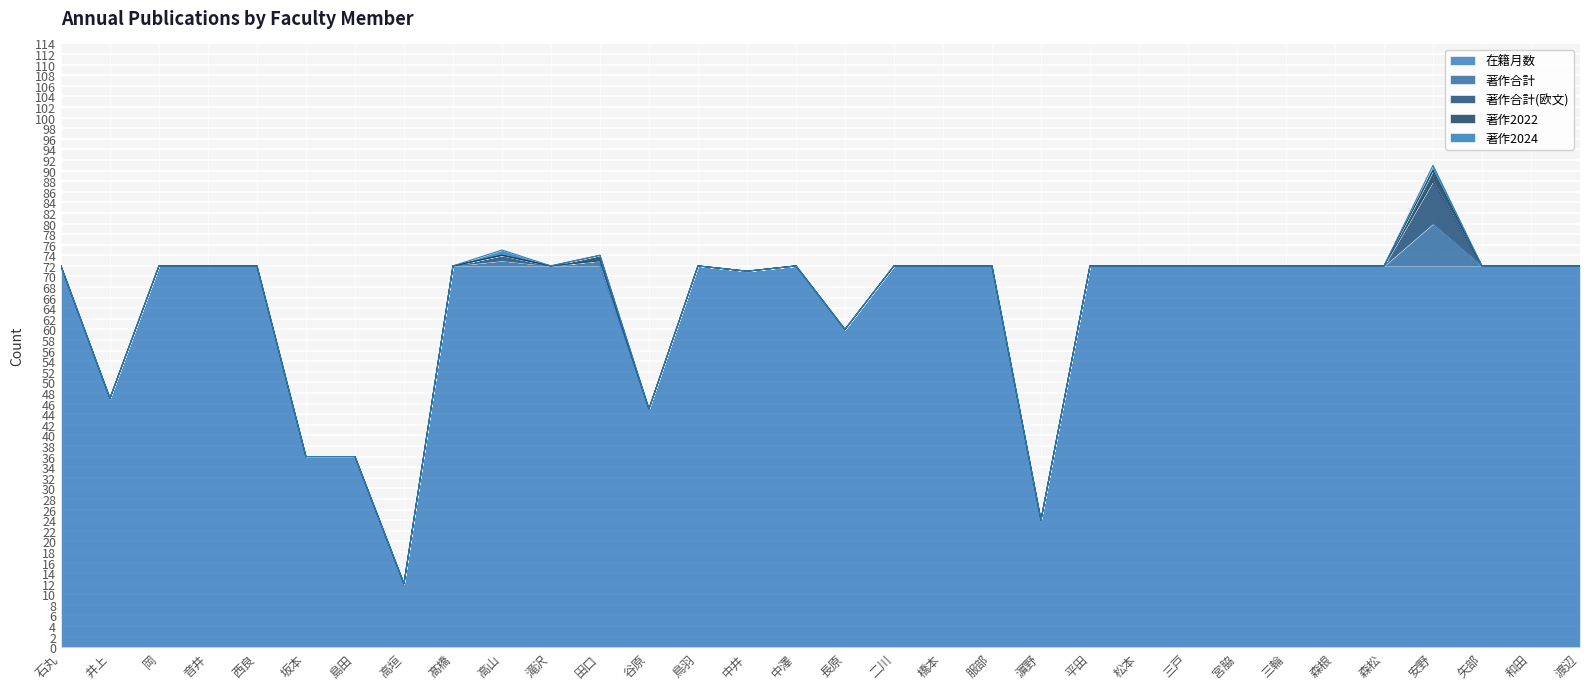

True or false: 著作合計 and 著作2022 intersect in this chart.

False